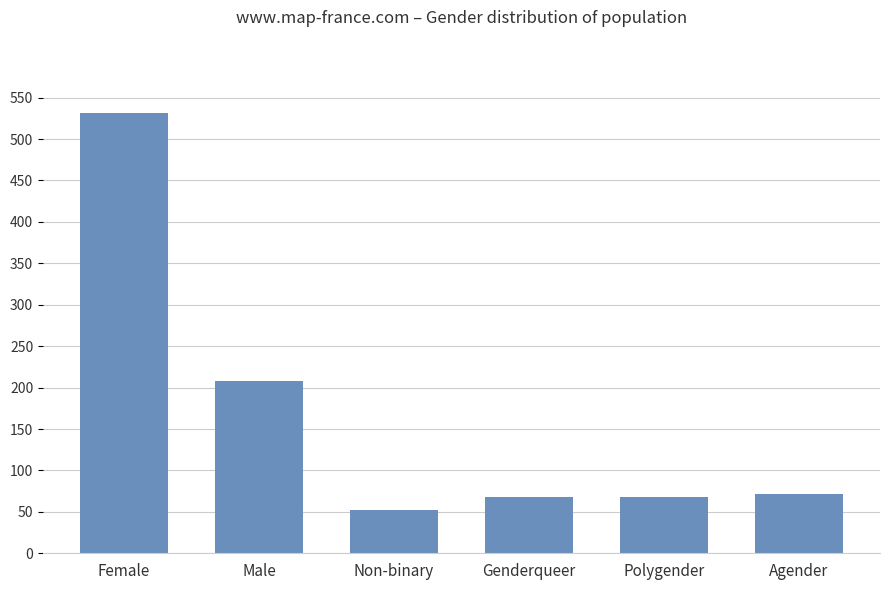

At which label does the data first exceed 72?

Female